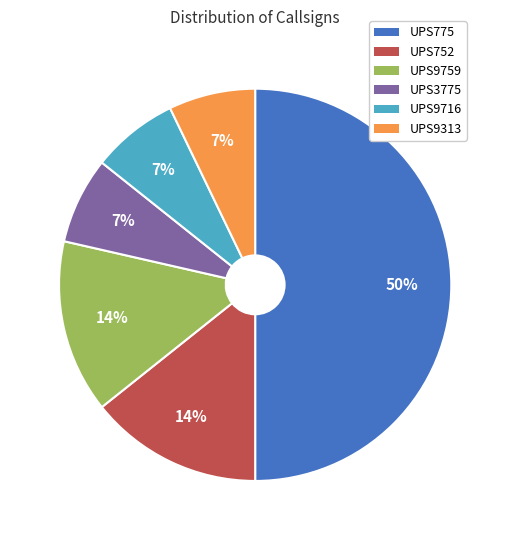

To the nearest percent, what is the difference between the largest and smallest slice percentages?

43%